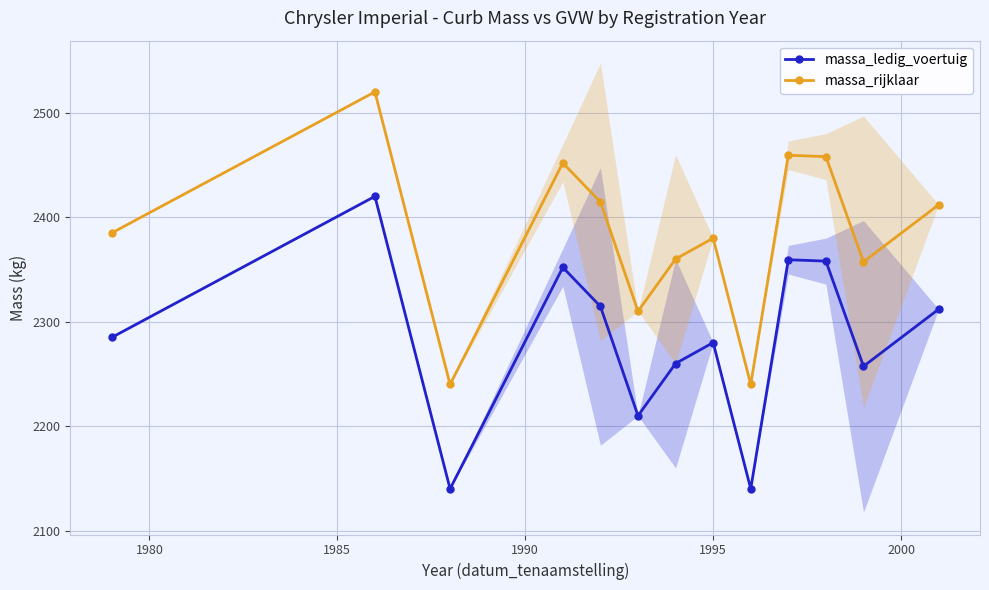

What is the value of the massa_rijklaar point at the 4th from the left?

2452.0